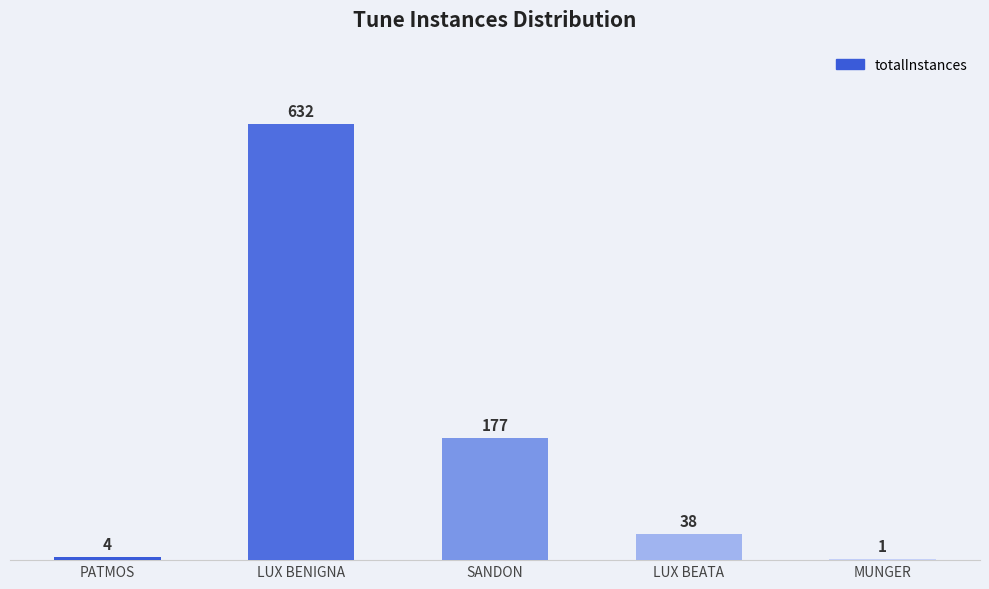

Reading left to right, list all the values displayed in this chart.

PATMOS=4	LUX BENIGNA=632	SANDON=177	LUX BEATA=38	MUNGER=1